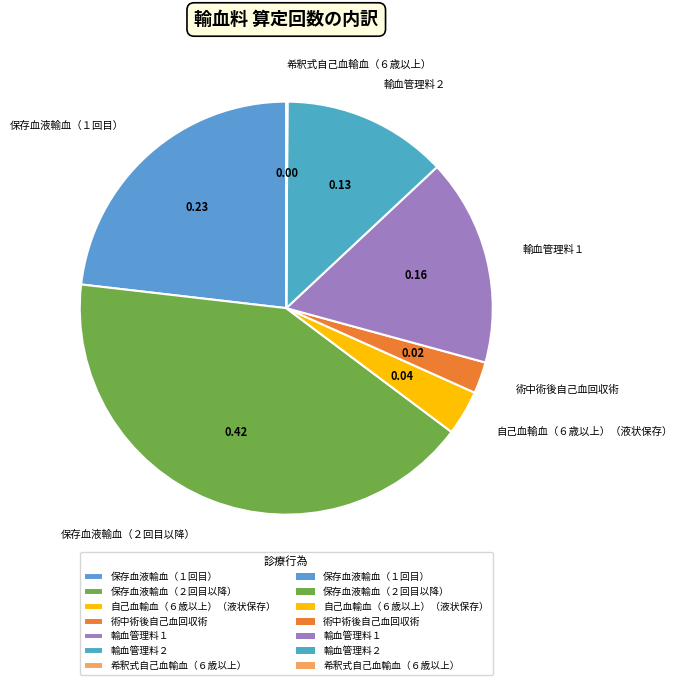

True or false: 術中術後自己血回収術 accounts for 2% of the total.

True